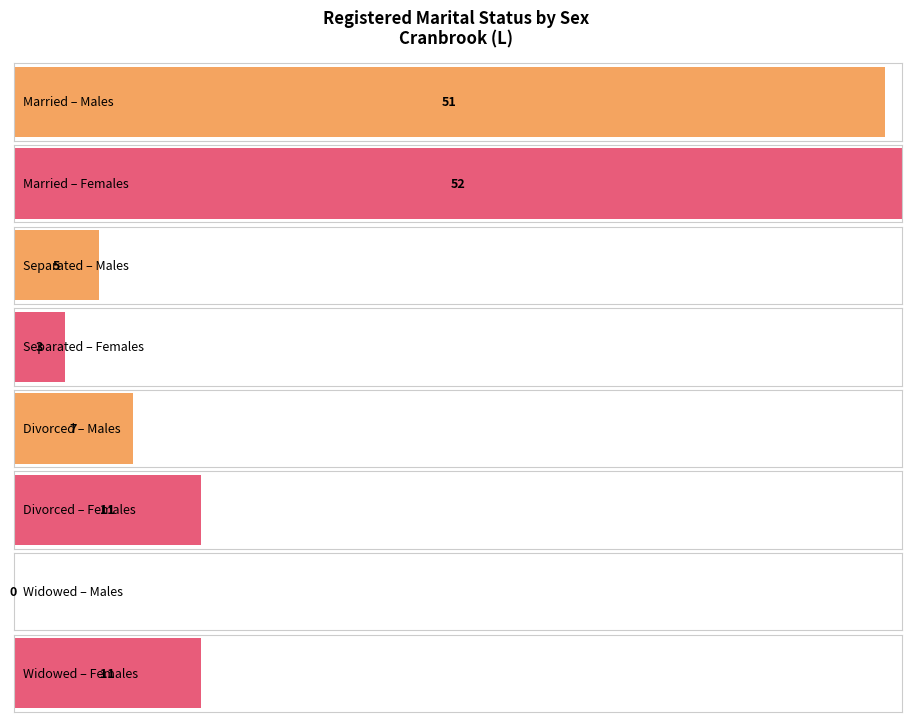

Rank the series by their maximum value, from lowest to highest.

Separated, Divorced, Widowed, Married